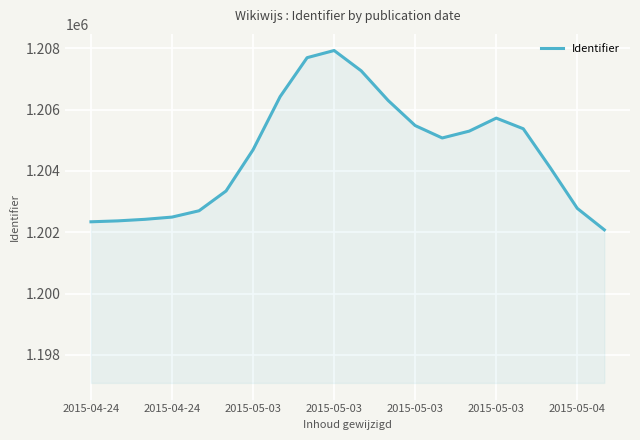

What is the smallest value displayed?

1202079.5